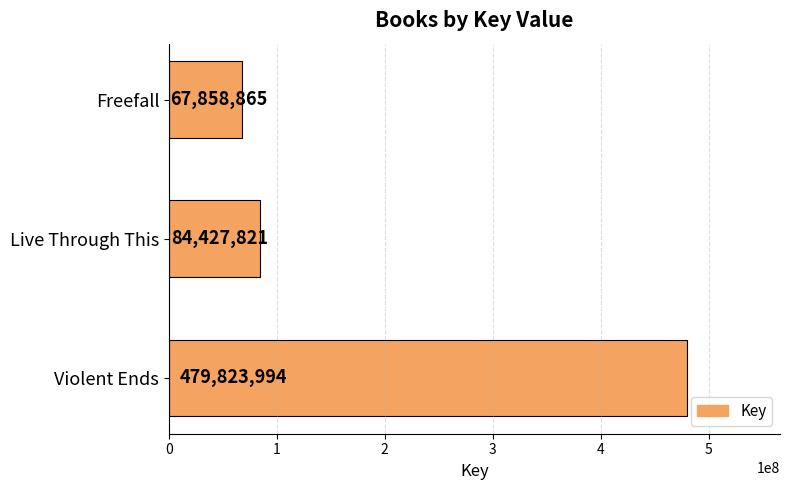

What is the change in value from Violent Ends to Freefall?

-411965129